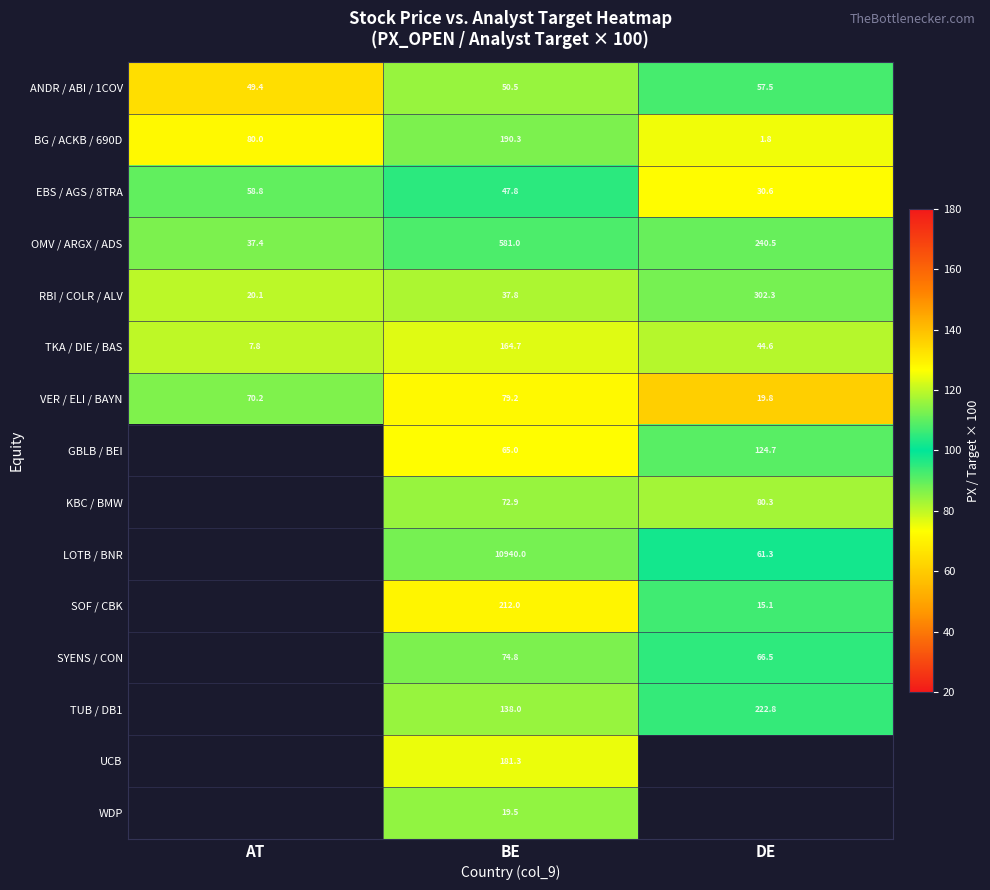

Where does the ANDR / ABI / 1COV series first go above 50?

BE